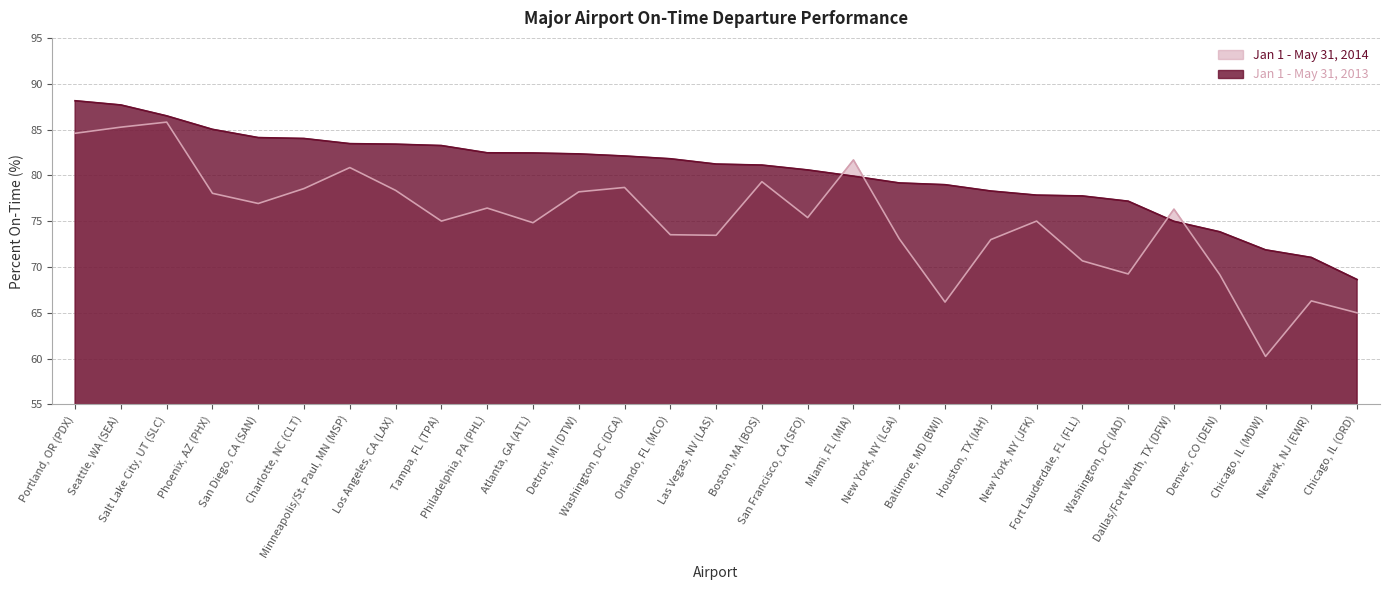

Which series changed the most between Atlanta, GA (ATL) and Chicago, IL (ORD)?

Jan 1 - May 31, 2013